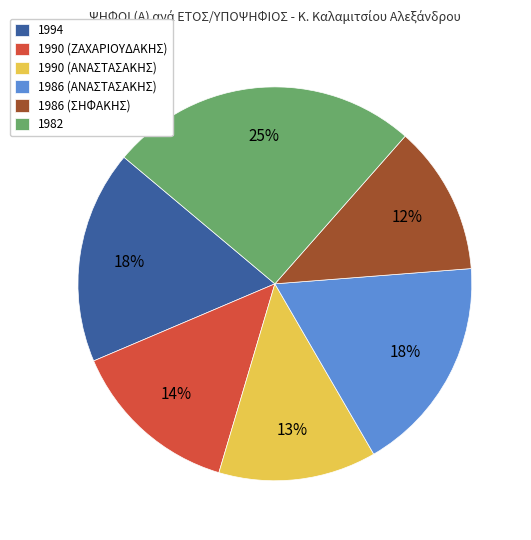

How many segments does this pie chart have?

6